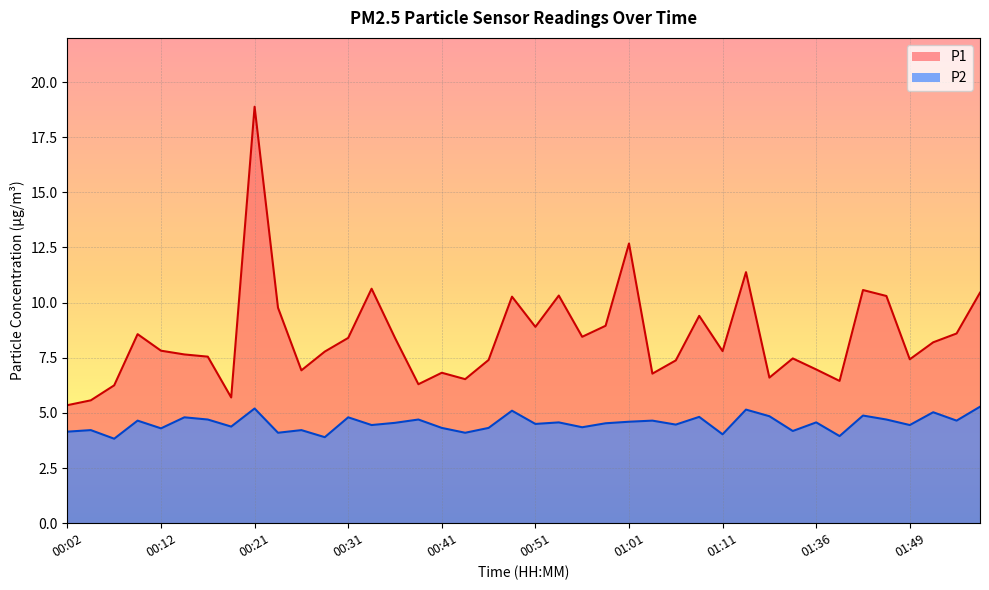

Which series has the largest total across all categories?

P1